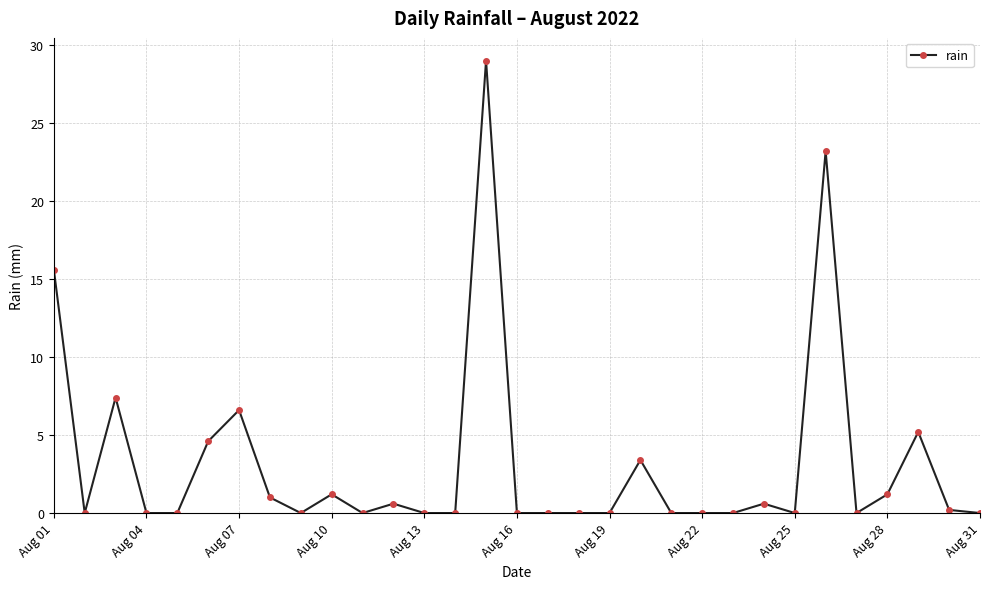

Reading right to left, transcribe all the data shown in this chart.

0.0	0.2	5.2	1.2	0.0	23.2	0.0	0.6	0.0	0.0	0.0	3.4	0.0	0.0	0.0	0.0	29.0	0.0	0.0	0.6	0.0	1.2	0.0	1.0	6.6	4.6	0.0	0.0	7.4	0.0	15.6